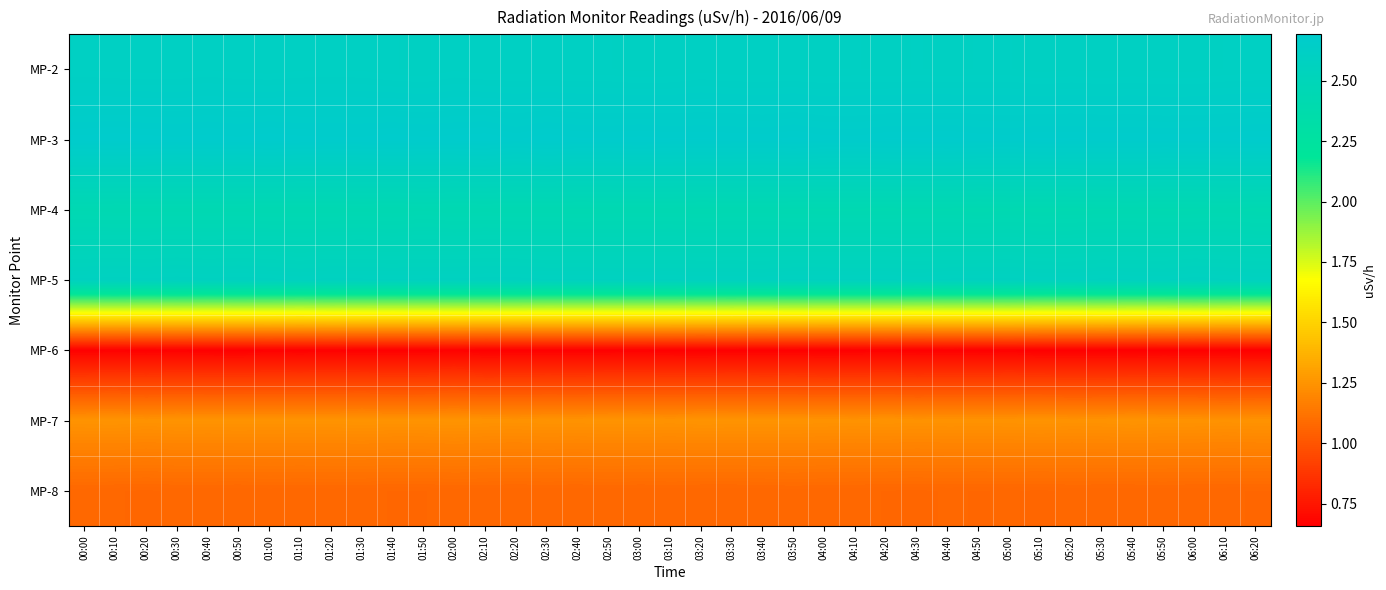

Rank the series by their maximum value, from lowest to highest.

MP-6, MP-8, MP-7, MP-4, MP-5, MP-2, MP-3